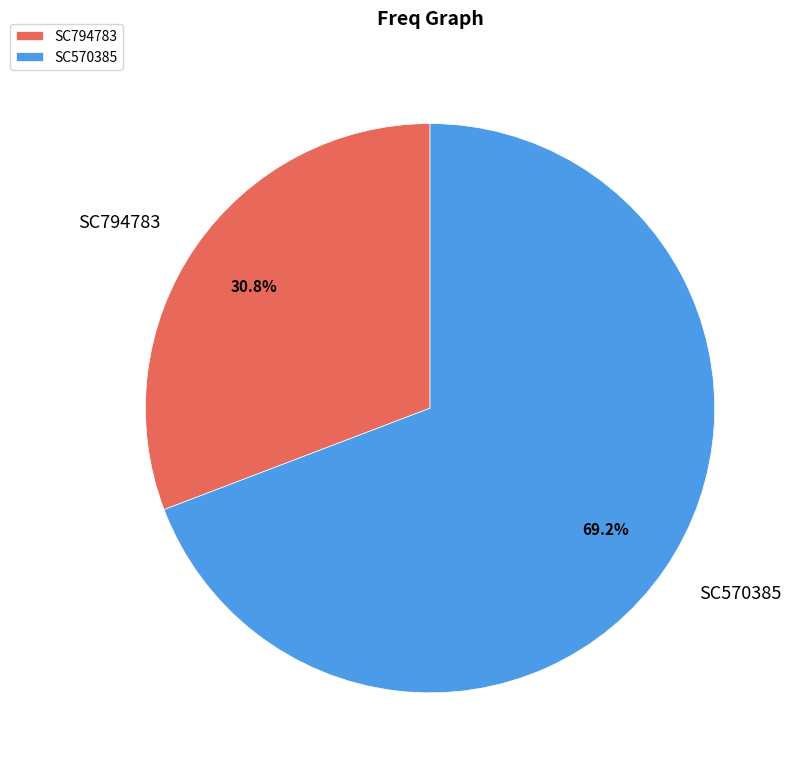

Which has a higher value, SC794783 or SC570385?

SC570385